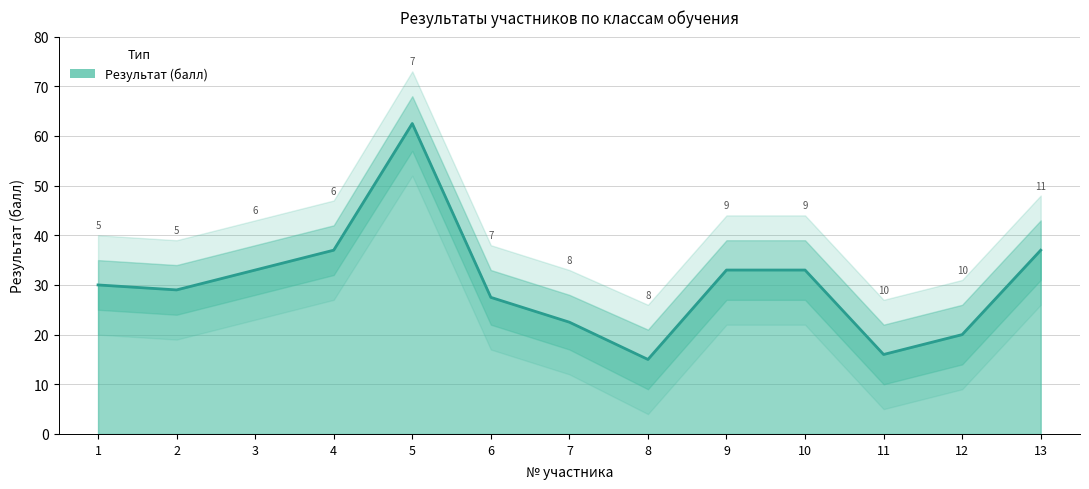

How many data points are less than 30?

6